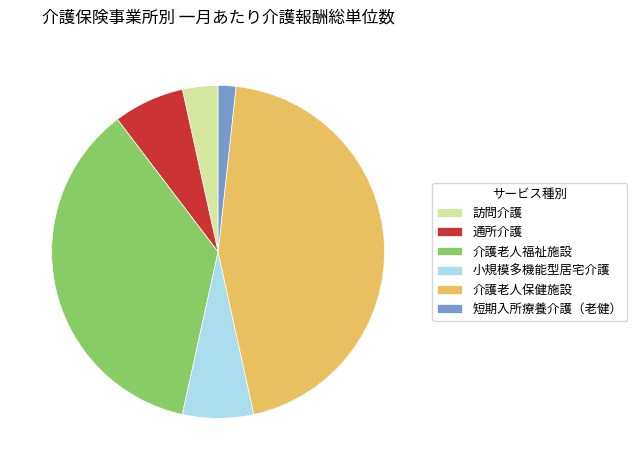

Does any single category account for the majority?

No